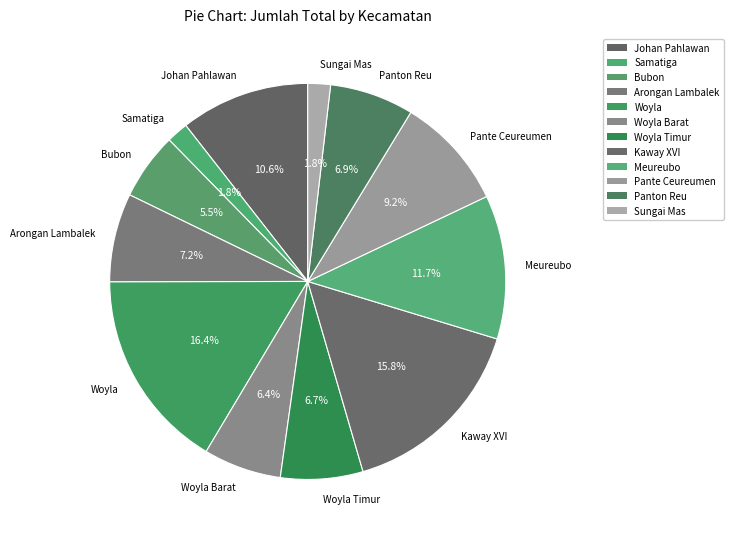

To the nearest percent, what is the combined percentage of Arongan Lambalek and Meureubo?

19%